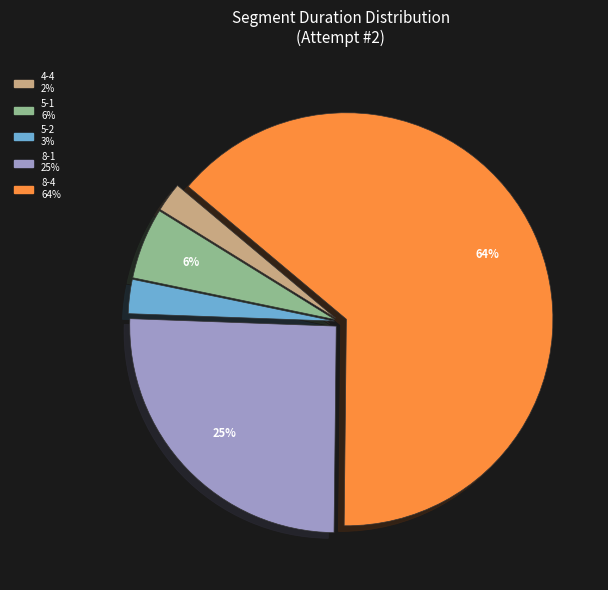

To the nearest percent, what is the average slice percentage?

20%